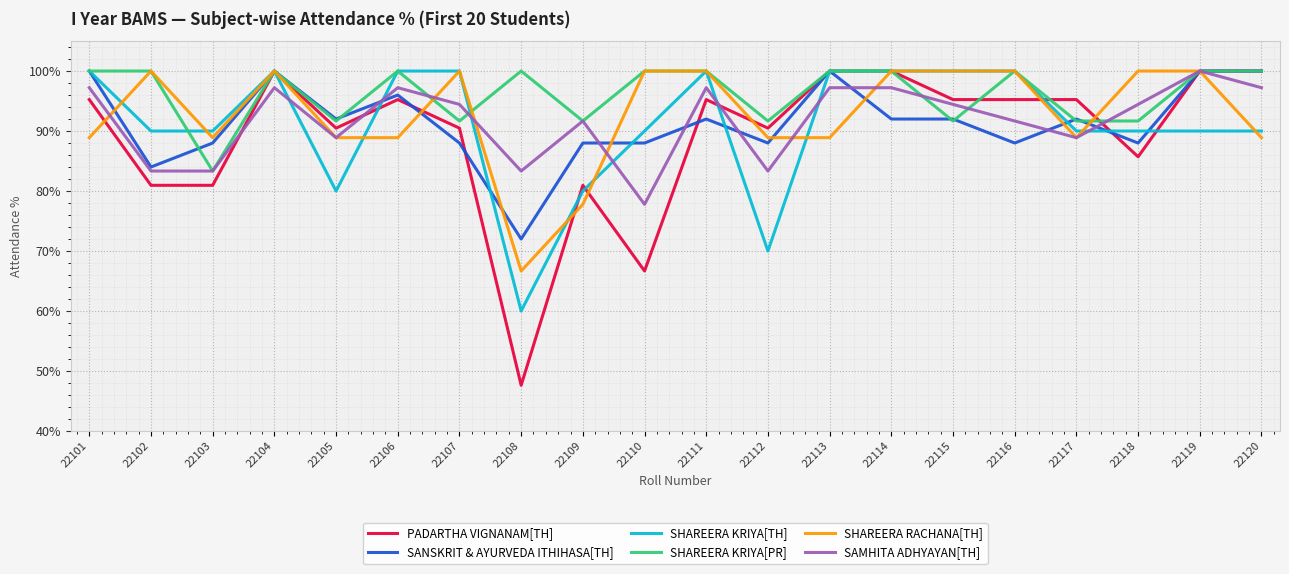

What is the sum of the SHAREERA KRIYA[TH] values at 22105 and 22111?

180.0